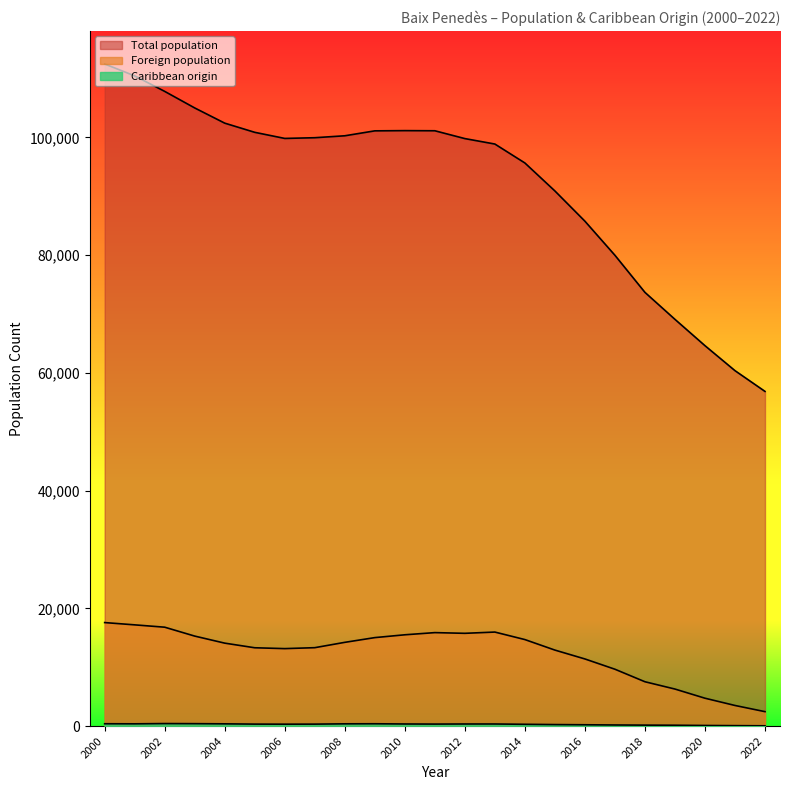

What is the sum of all Foreign population values?

286170